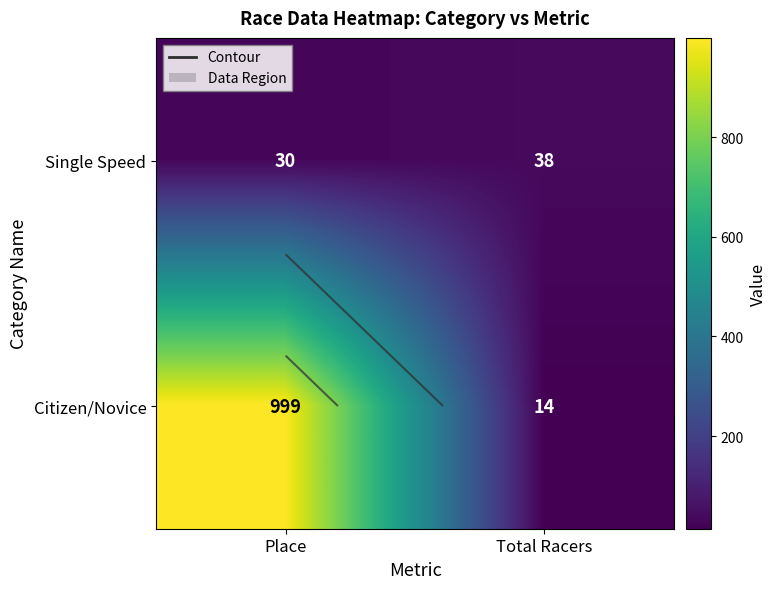

Which category has the lowest value in the Single Speed series?

Place